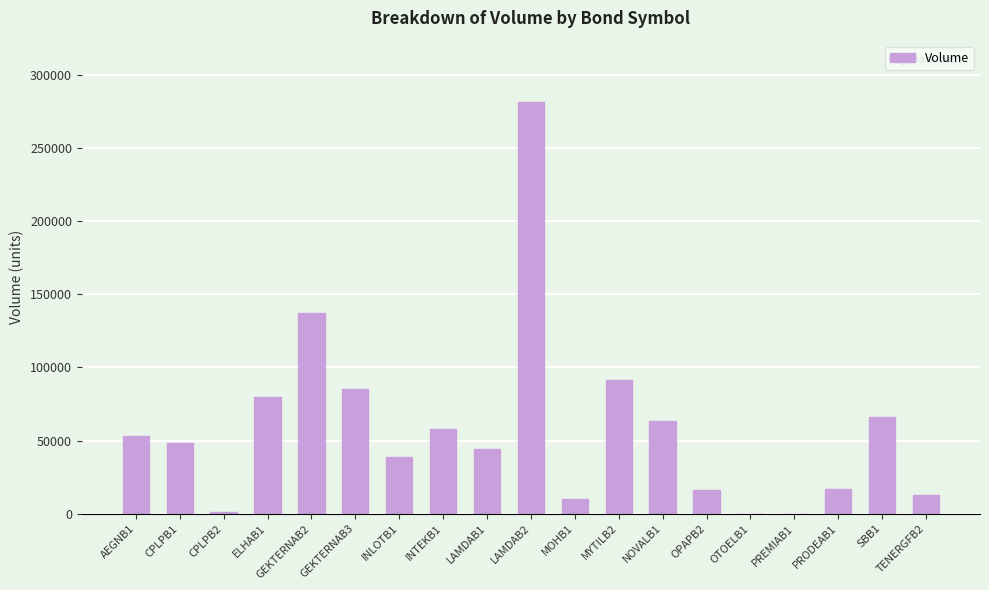

What is the maximum value shown in the chart?

281000